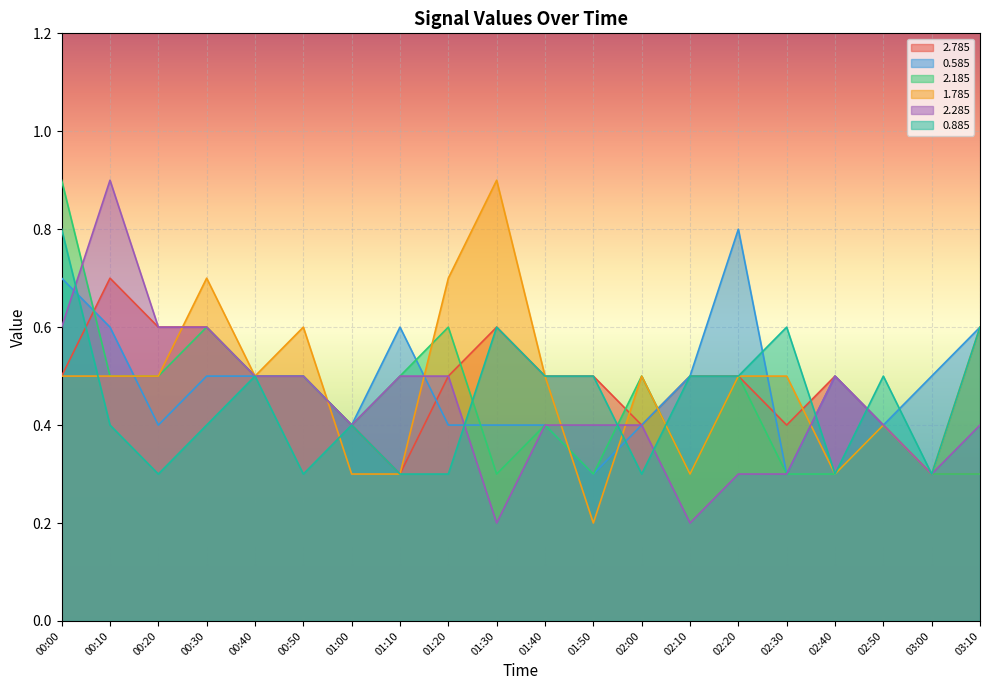

What is the difference between the maximum and minimum values in the 2.785 series?

0.4